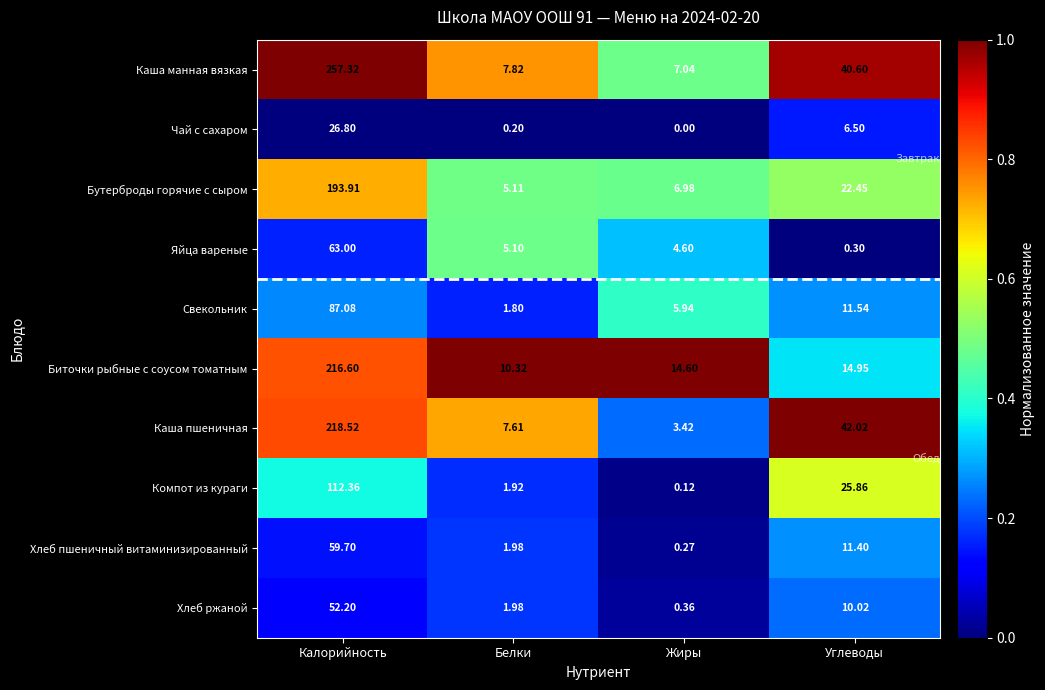

At how many categories does at least one series exceed 0?

4